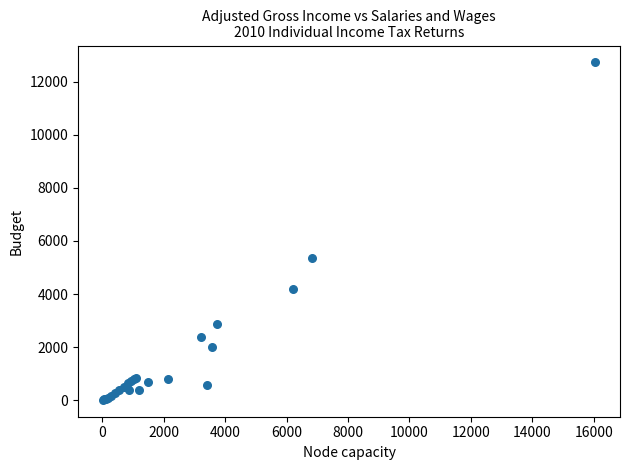

What Y value in the scatter plot is closest to 6369?

5359.2